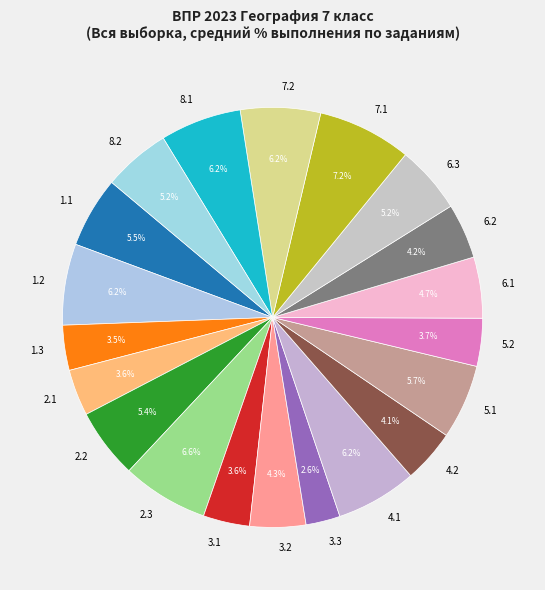

To the nearest percent, what is the combined percentage of 2.3 and 4.2?

11%